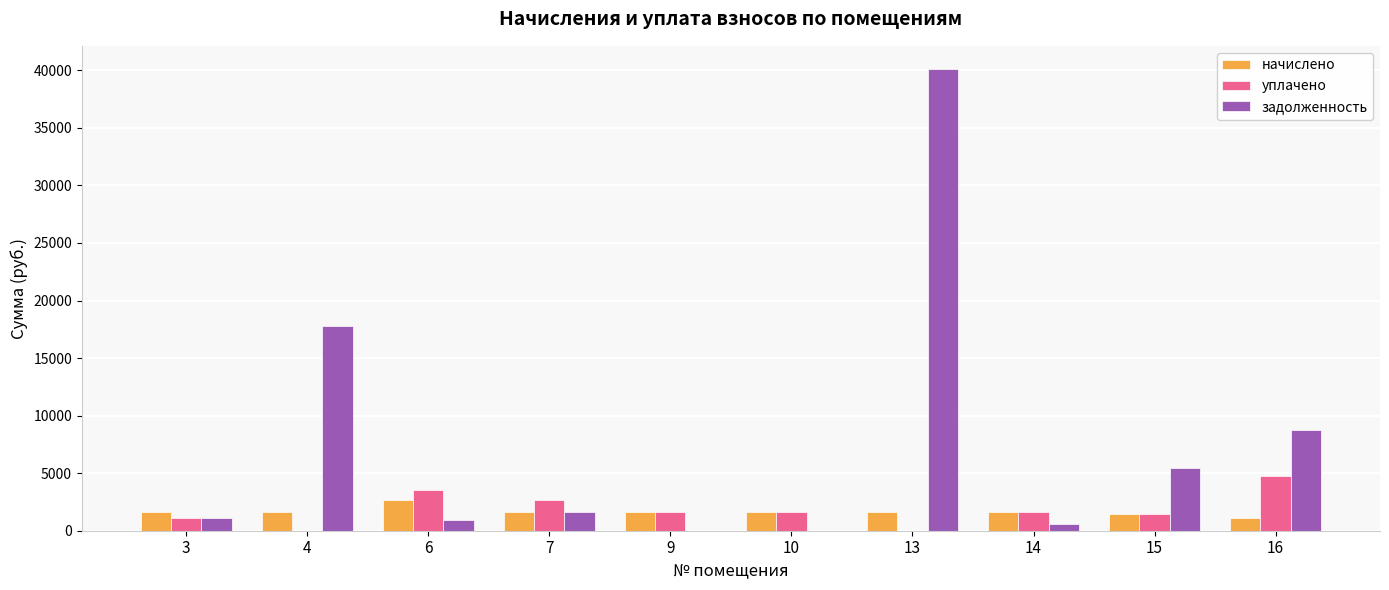

At which label does уплачено reach its peak?

16